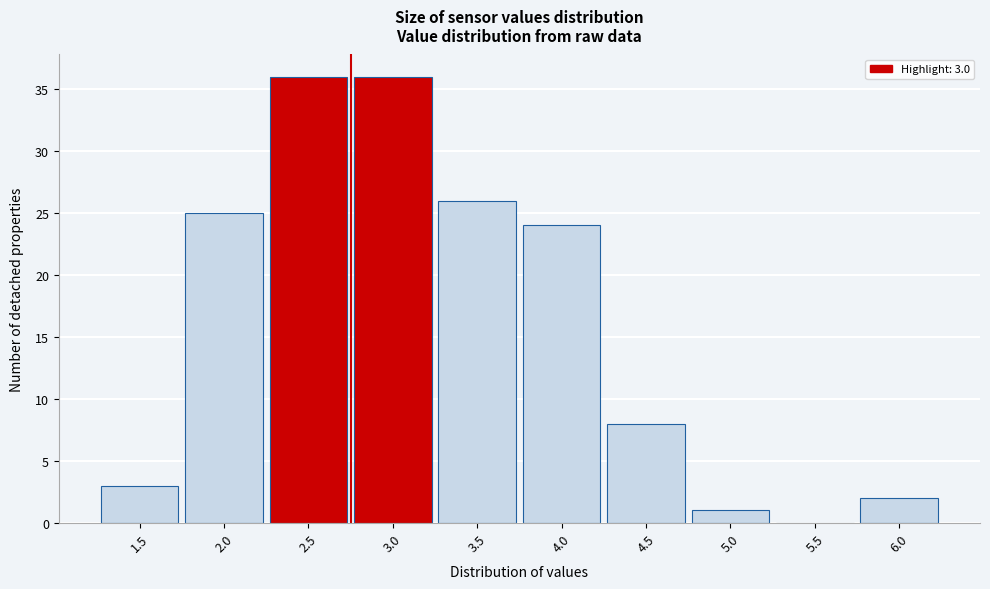

Reading right to left, transcribe all the data shown in this chart.

6.0=2	5.5=0	5.0=1	4.5=8	4.0=24	3.5=26	3.0=36	2.5=36	2.0=25	1.5=3